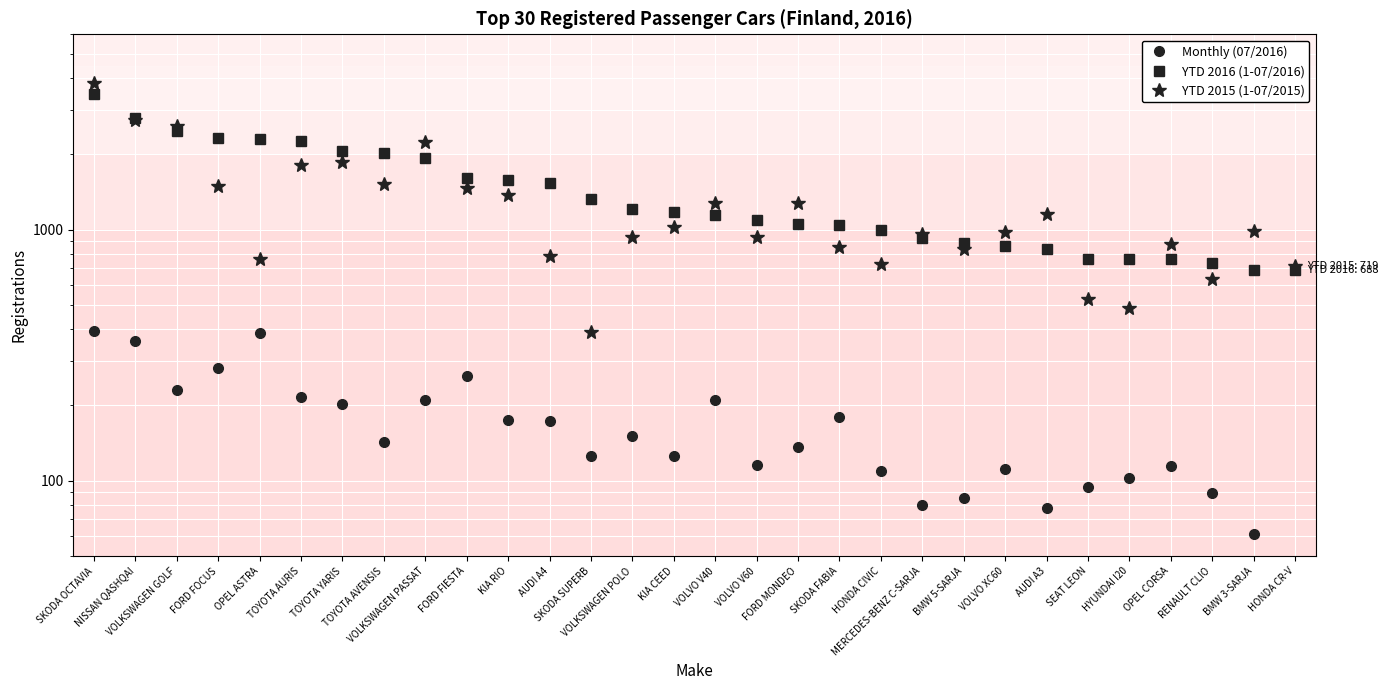

What is the label of the 20th point from the left?

HONDA CIVIC